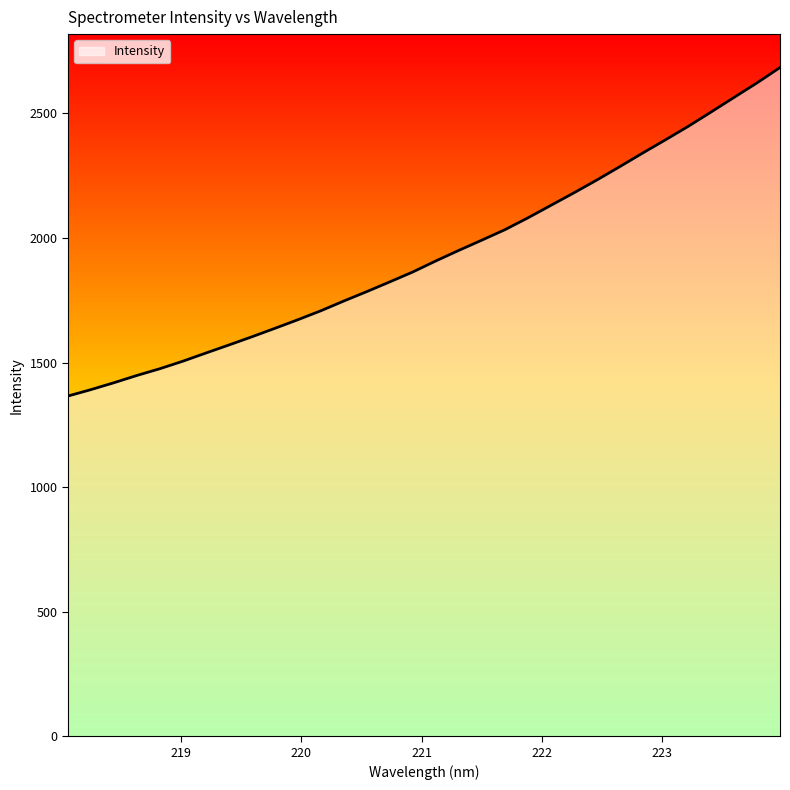

How many distinct data groups are displayed?

1